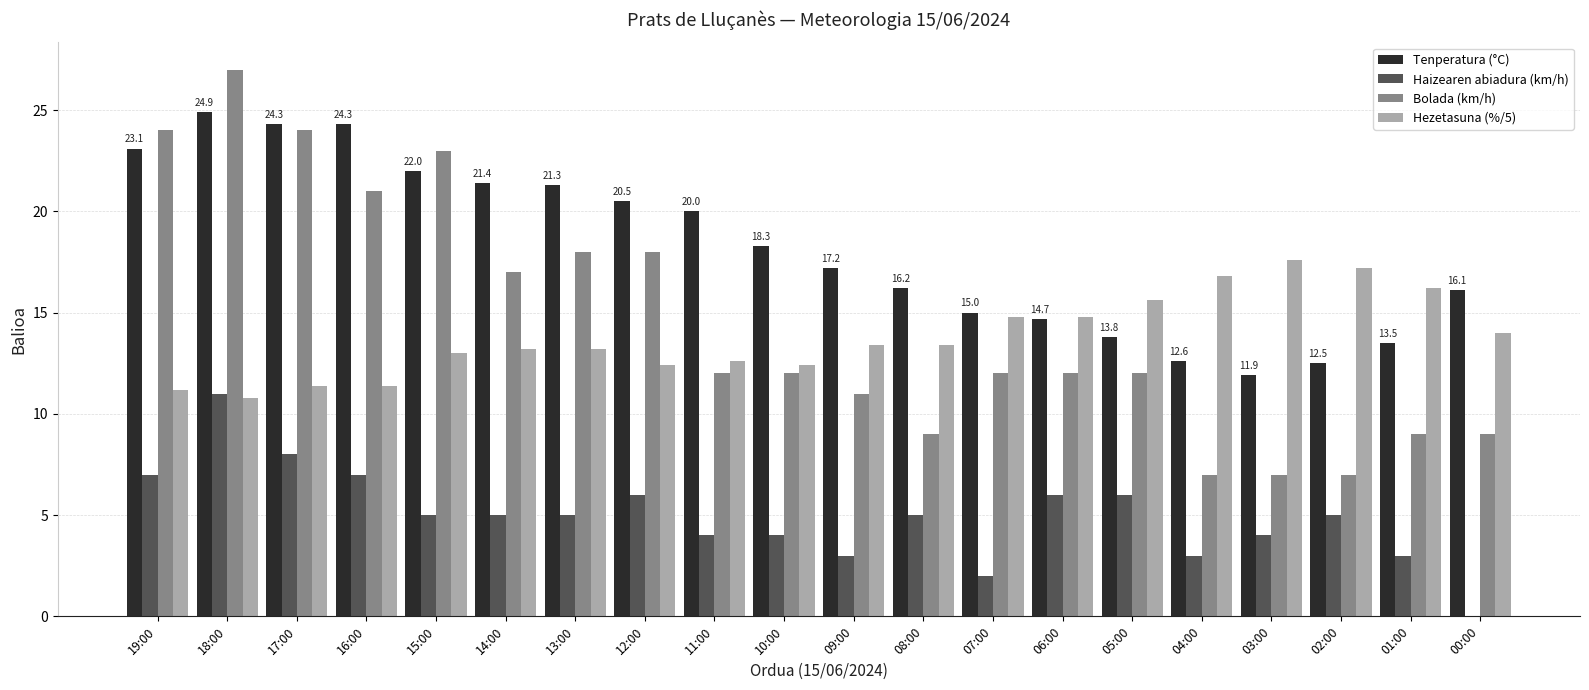

Where does the Tenperatura (°C) series first go above 18?

19:00